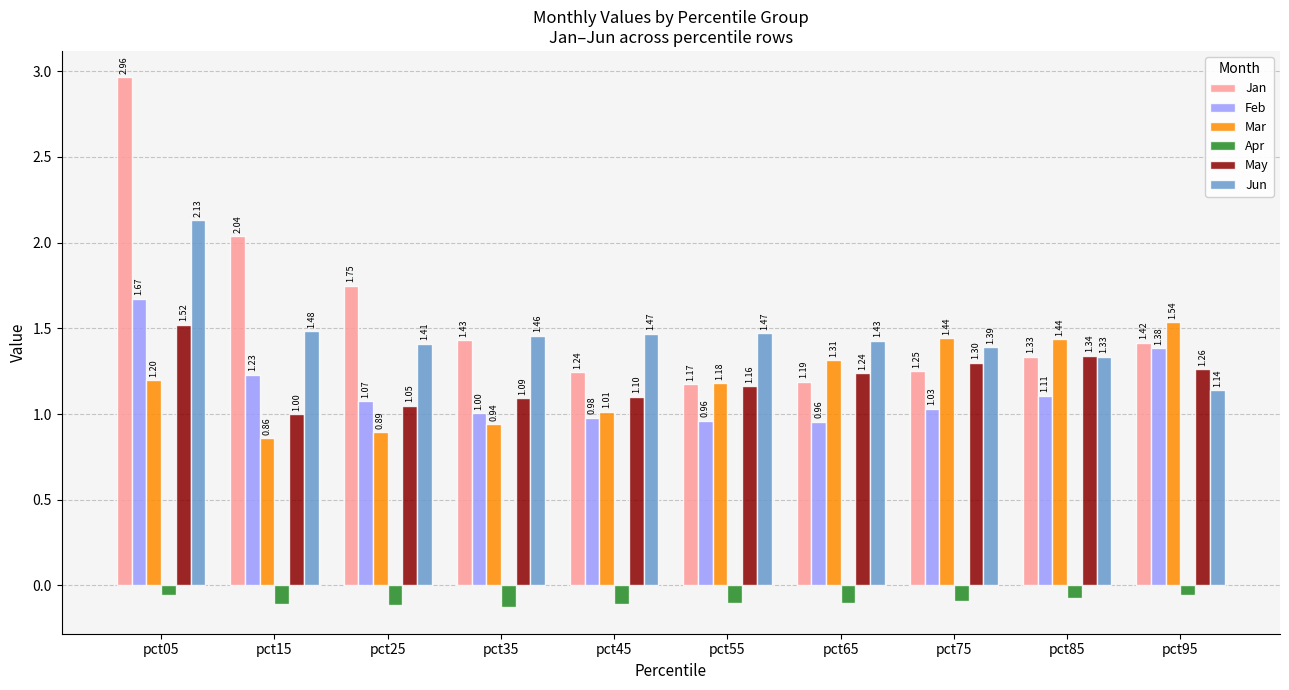

What is the difference between the Jan values at pct75 and pct65?

0.1